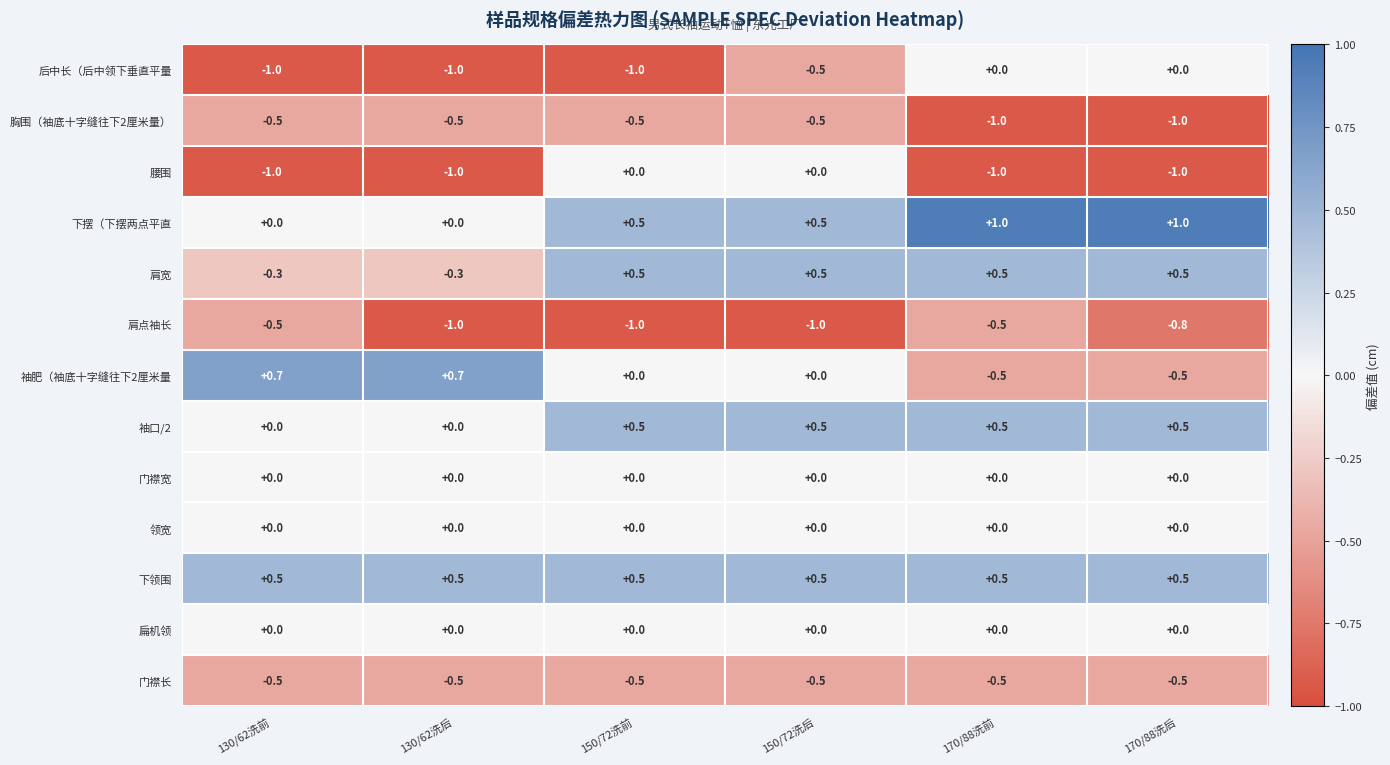

What is the difference between the maximum and second lowest values in the 袖口/2 series?

0.5